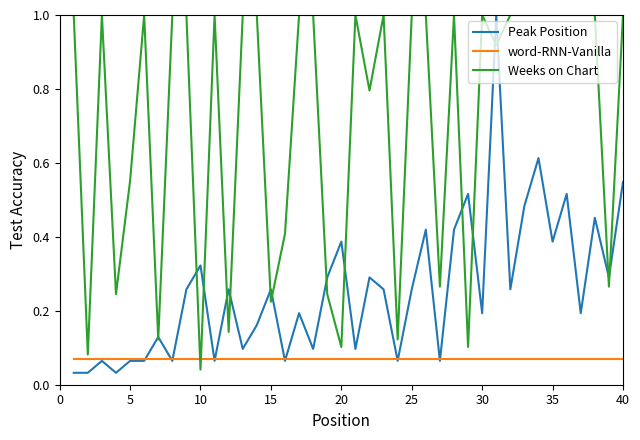

What is the average value of the Weeks on Chart series?

0.7